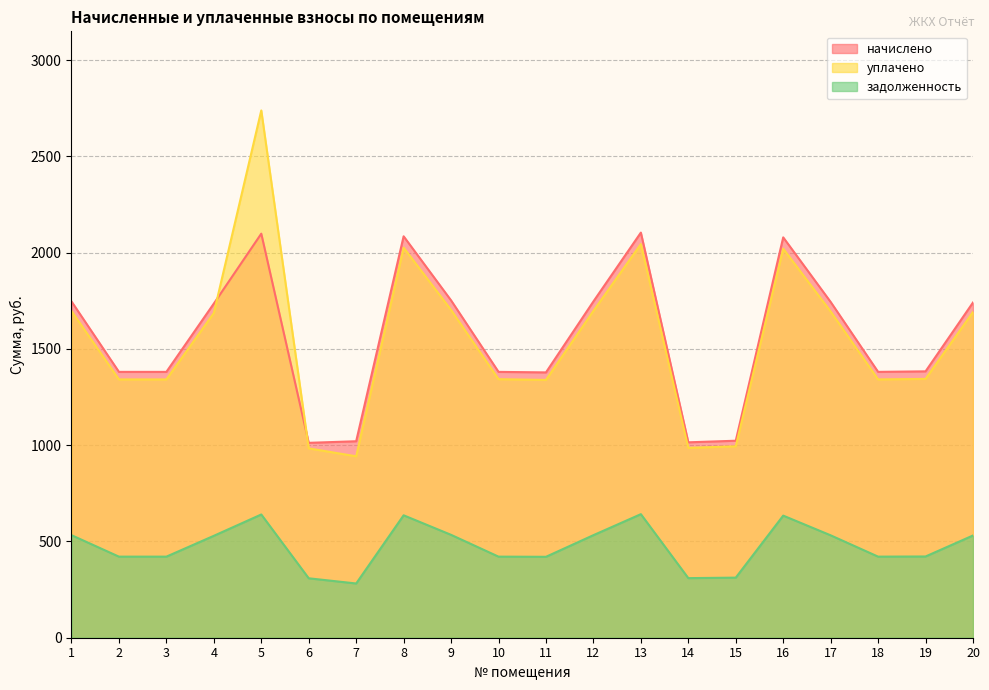

Where is the first local maximum for начислено?

5